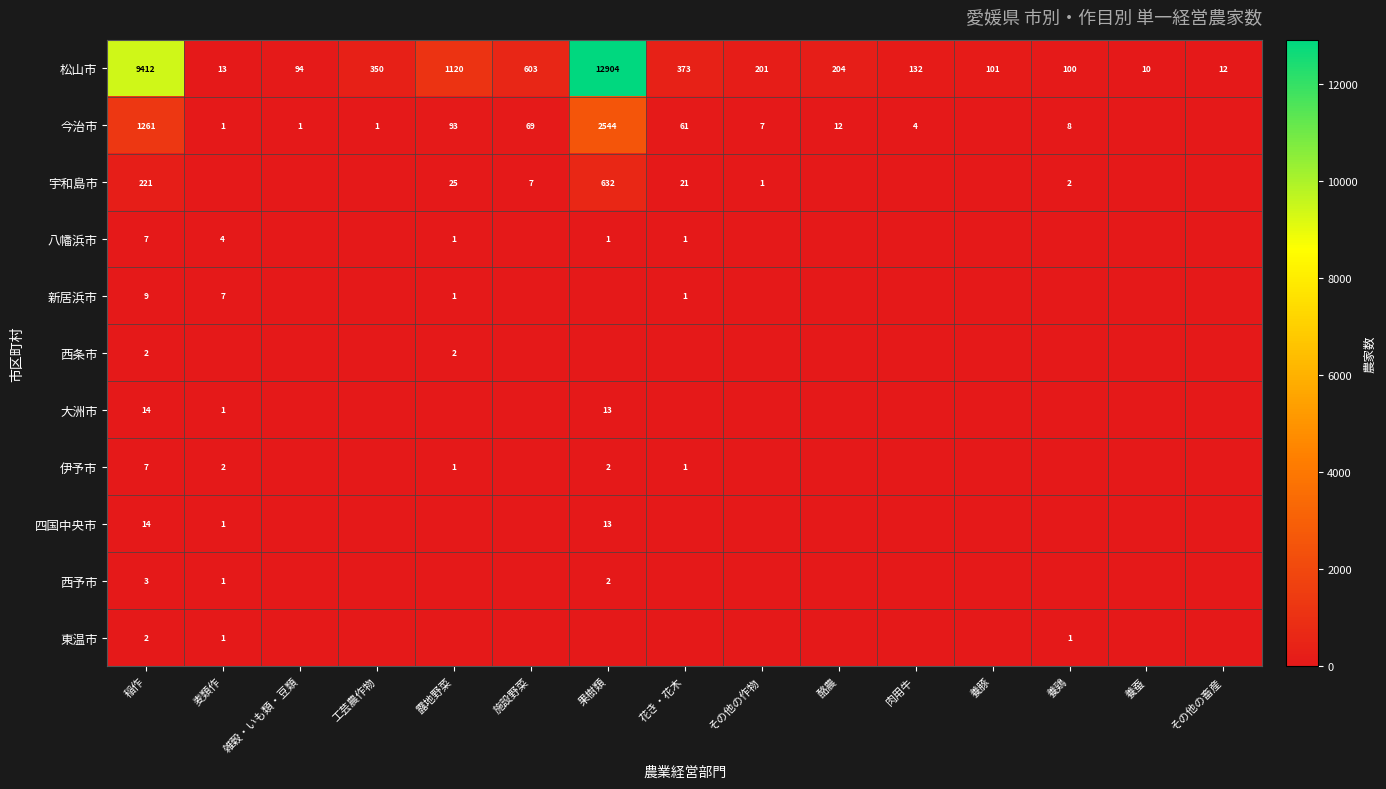

Where does the 松山市 series first go above 201?

稲作